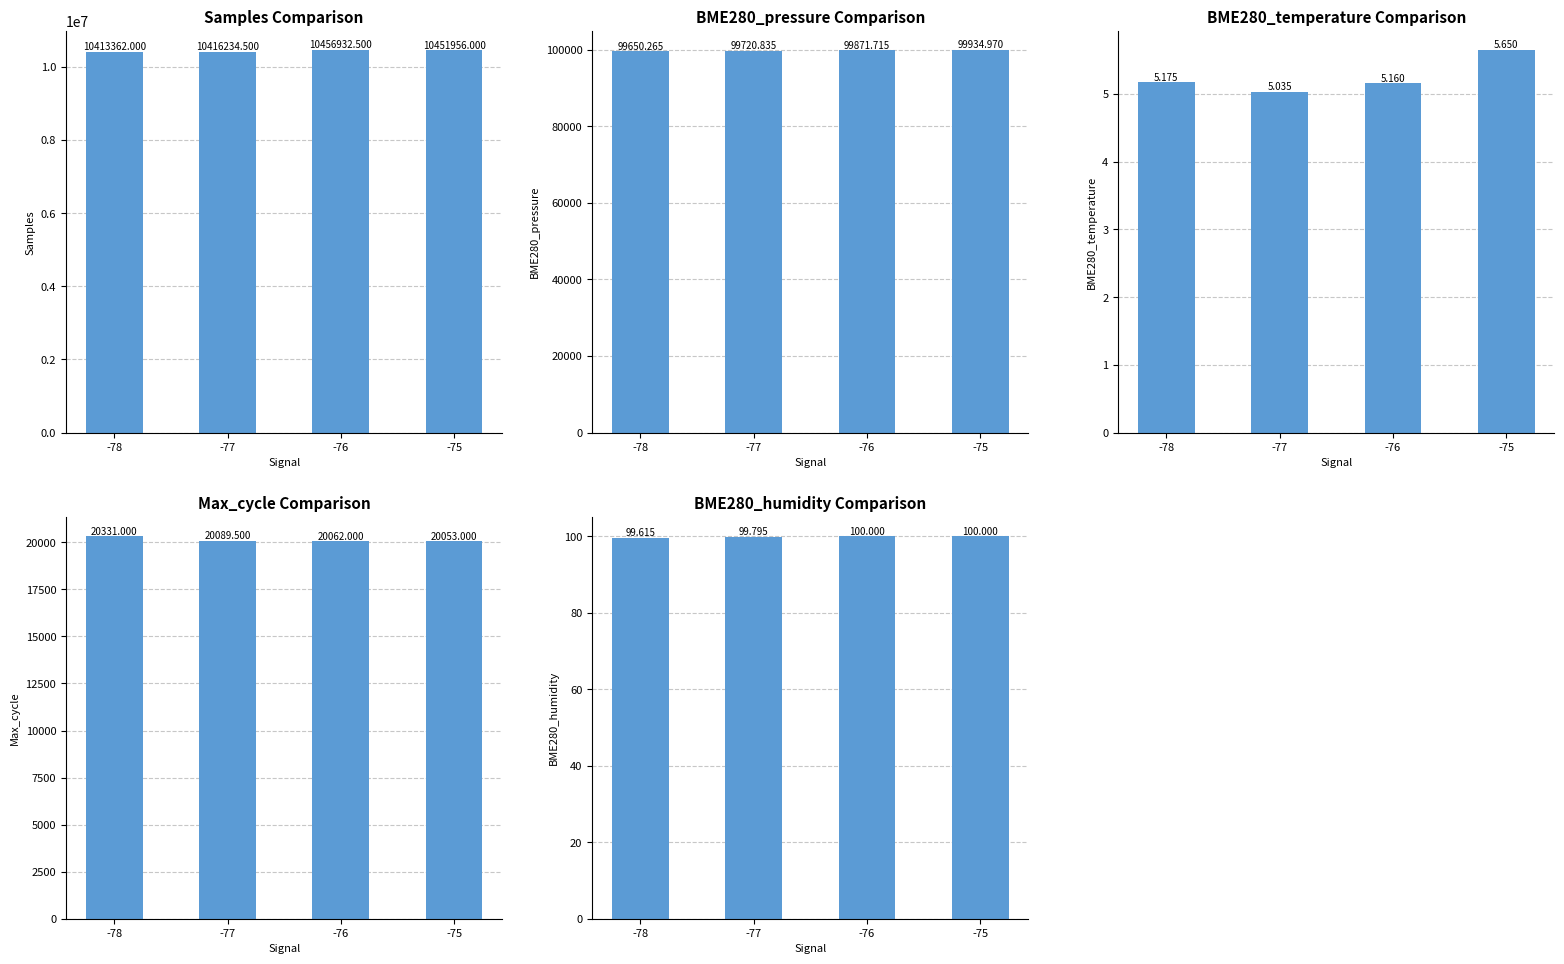

List the series in order of their peak value, lowest first.

BME280_temperature, BME280_humidity, Max_cycle, BME280_pressure, Samples